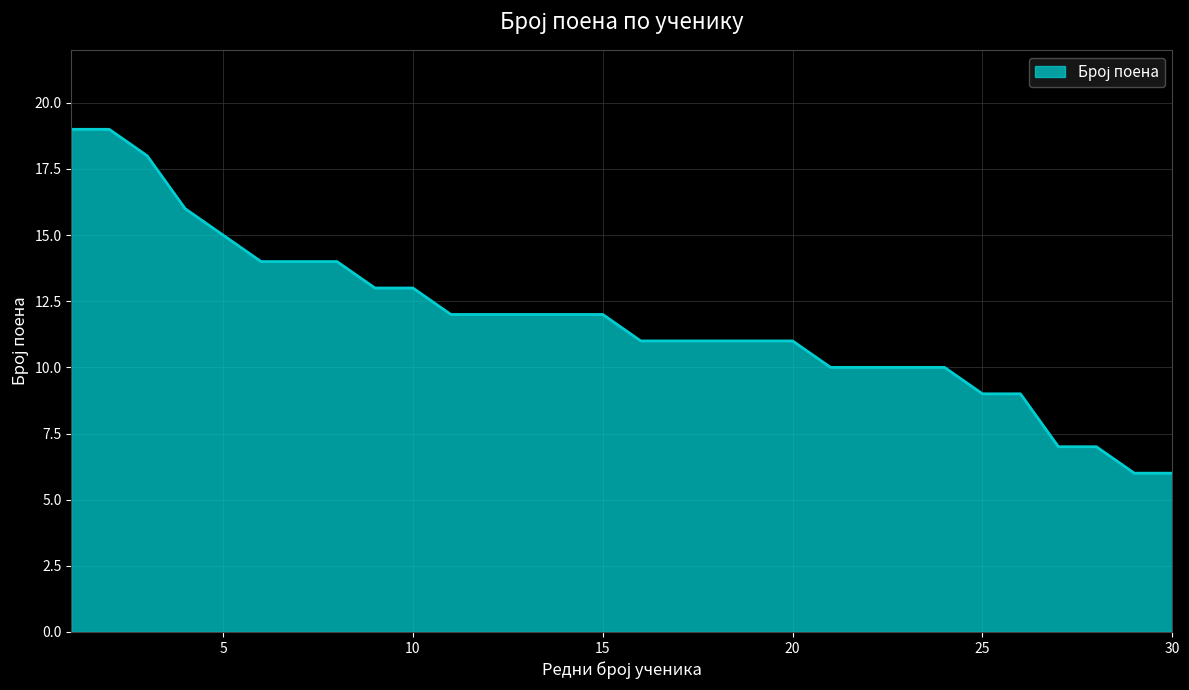

What is the difference between the maximum and minimum values?

13